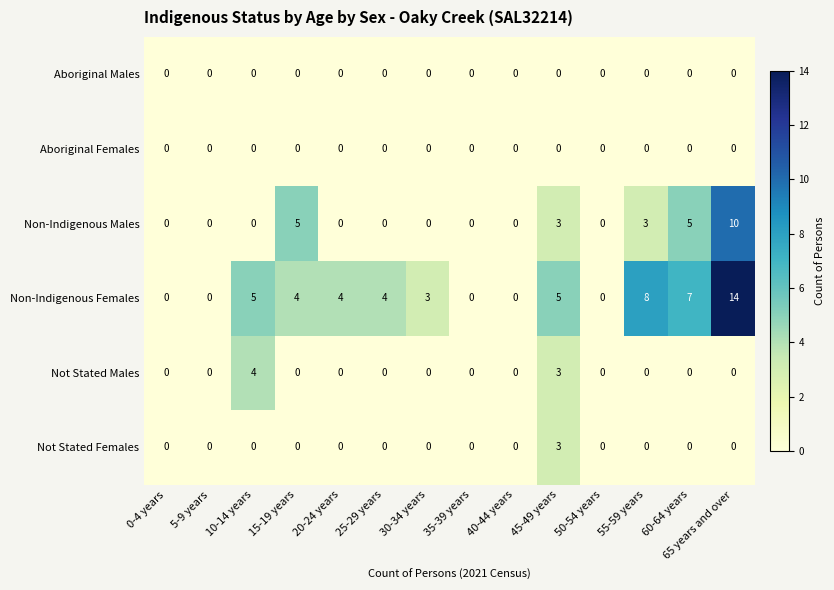

At which label does Non-Indigenous Females first exceed 4?

10-14 years